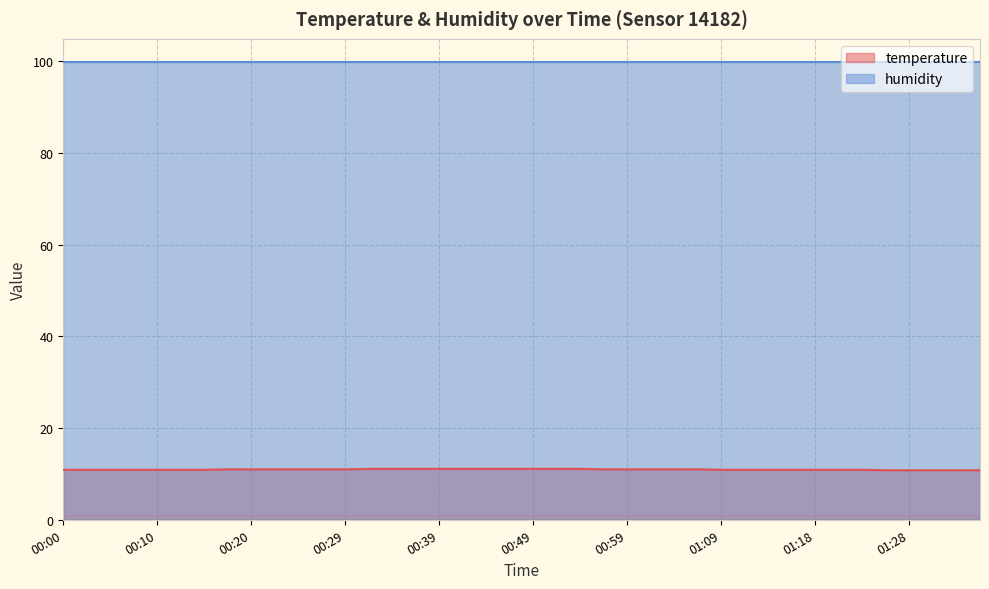

What is the value of the 13th point from the left?

11.0